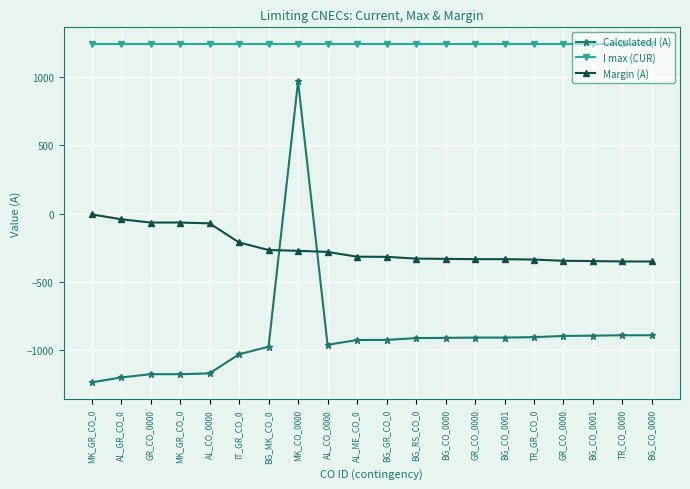

How many lines are shown in the chart?

3